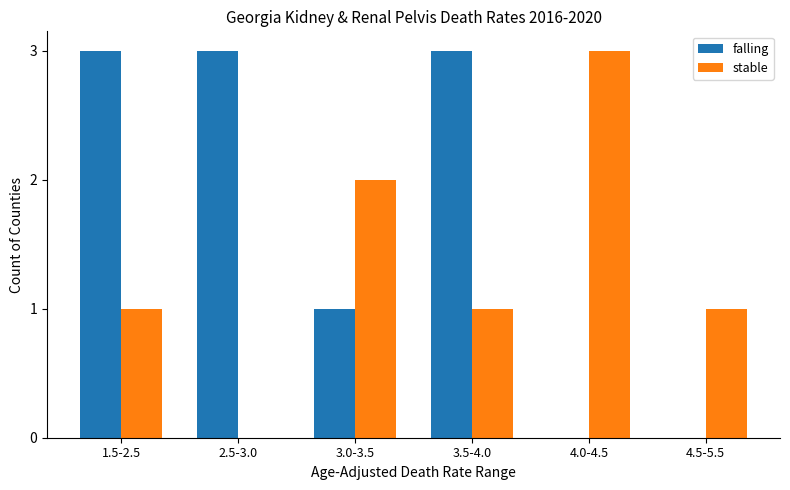

Reading right to left, what are all the values shown in this chart?

falling: 0	0	3	1	3	3
stable: 1	3	1	2	0	1